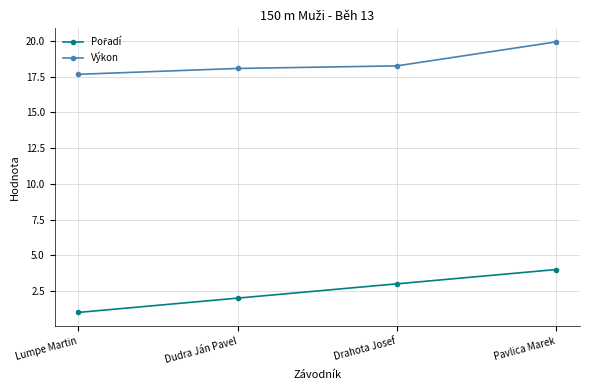

What is the label of the 3rd point from the left?

Drahota Josef